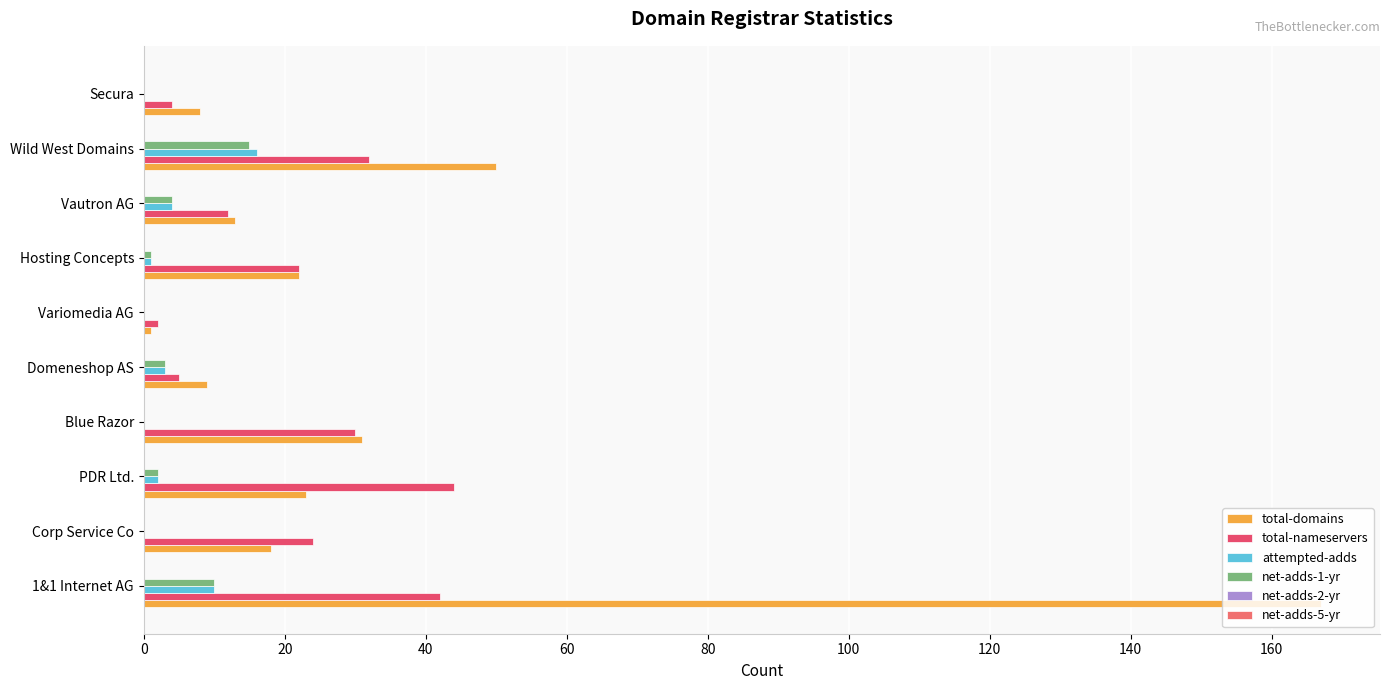

Which series has the largest total across all categories?

total-domains